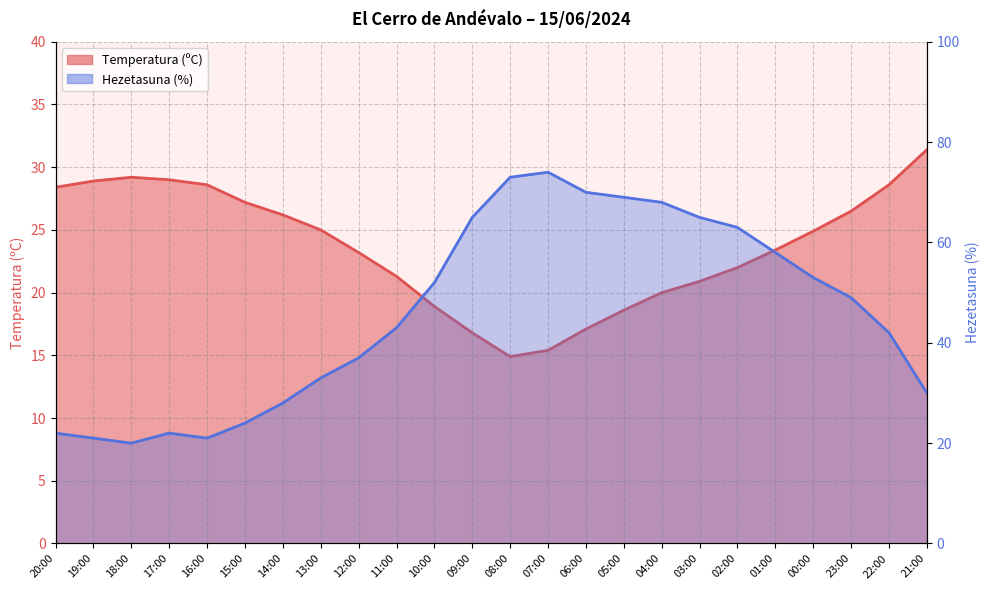

At which label does Temperatura (ºC) first exceed 24?

20:00